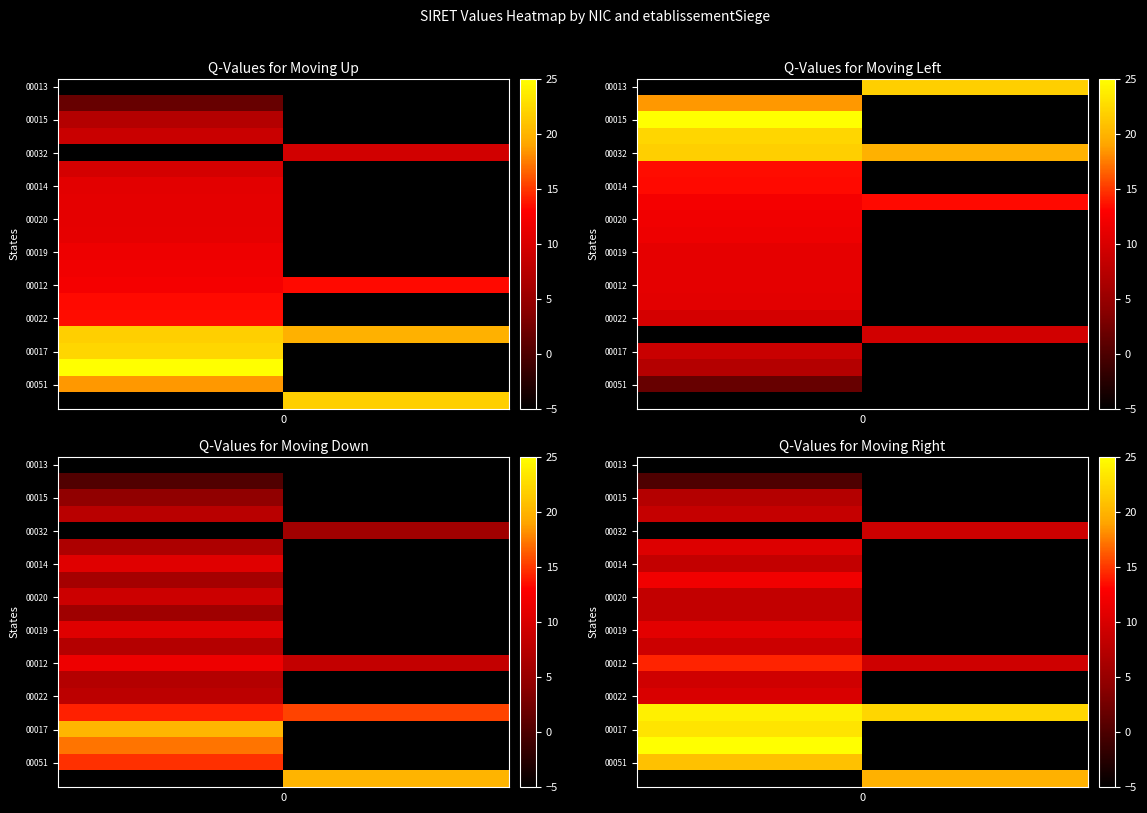

What is the maximum value shown in the chart?

25.9